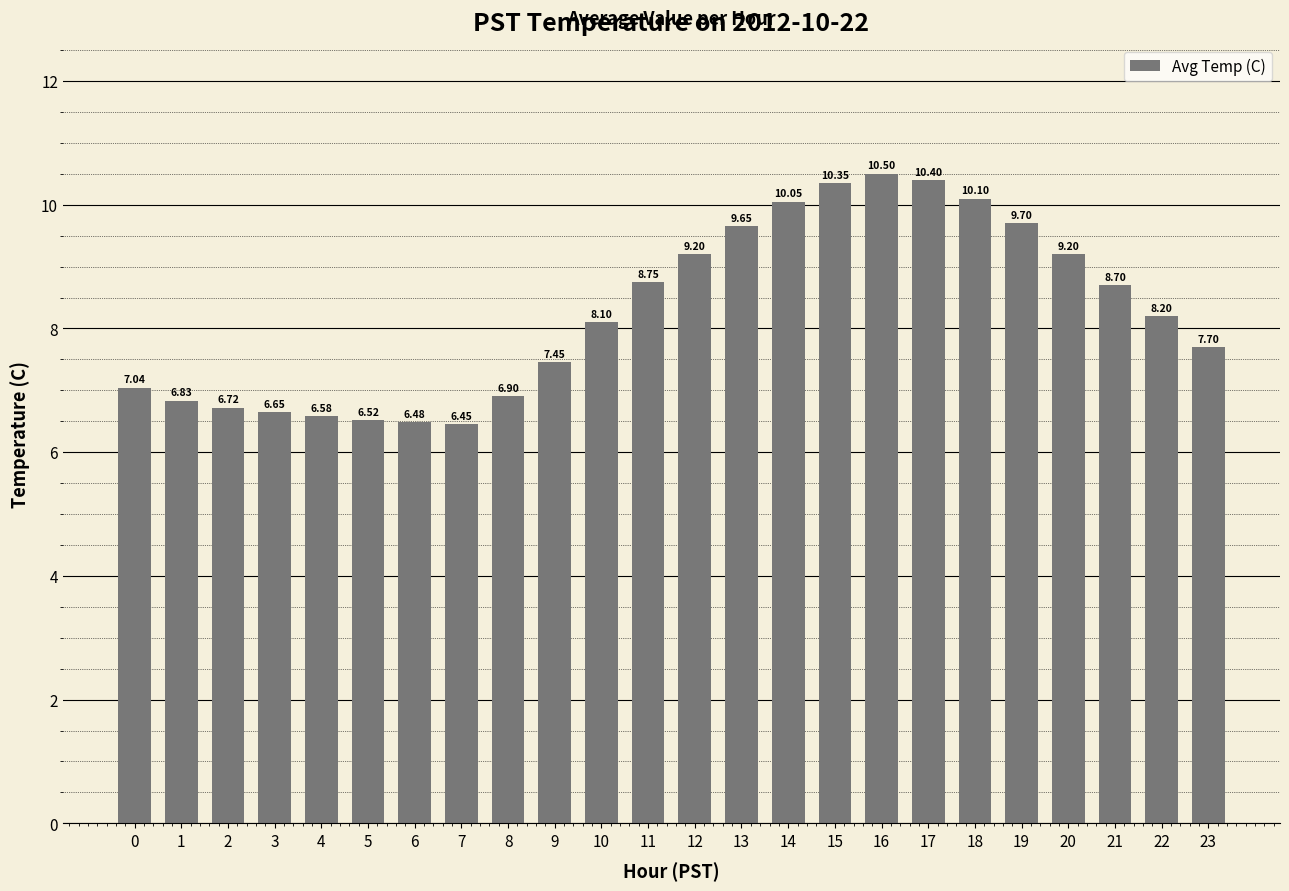

What is the ratio of the value at 13 to the value at 18?

1.0